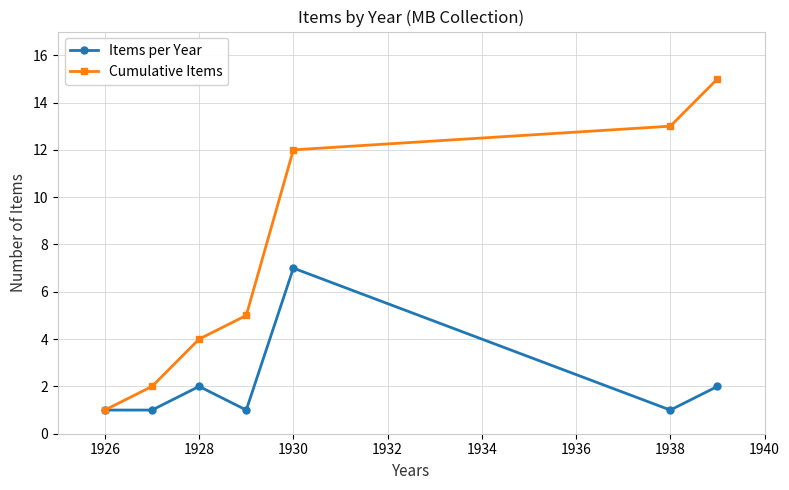

What are all the series names shown in the legend?

Items per Year, Cumulative Items